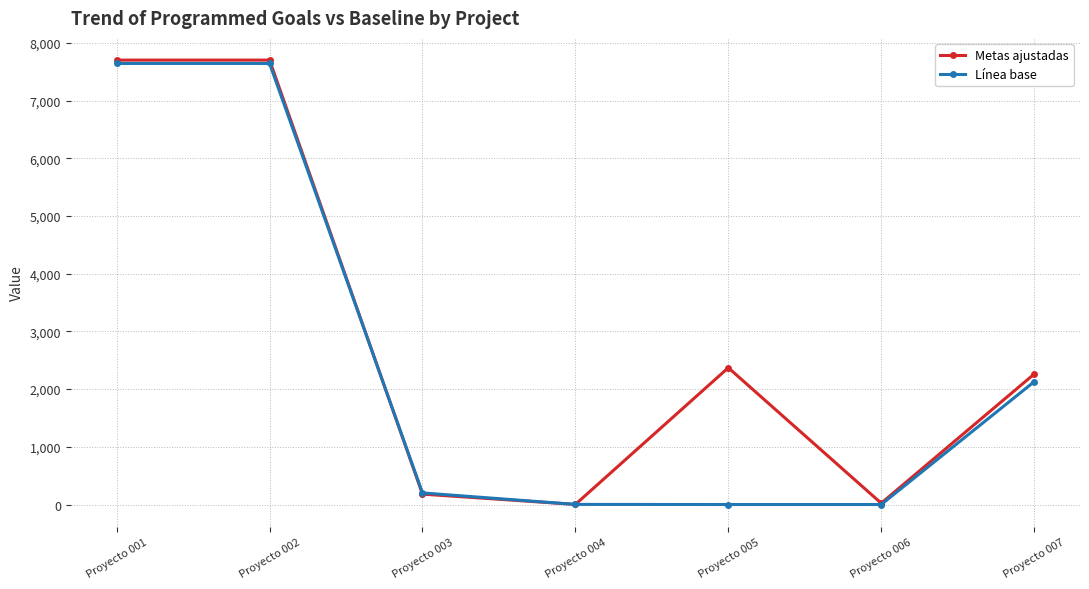

Which series has the largest total across all categories?

Metas ajustadas